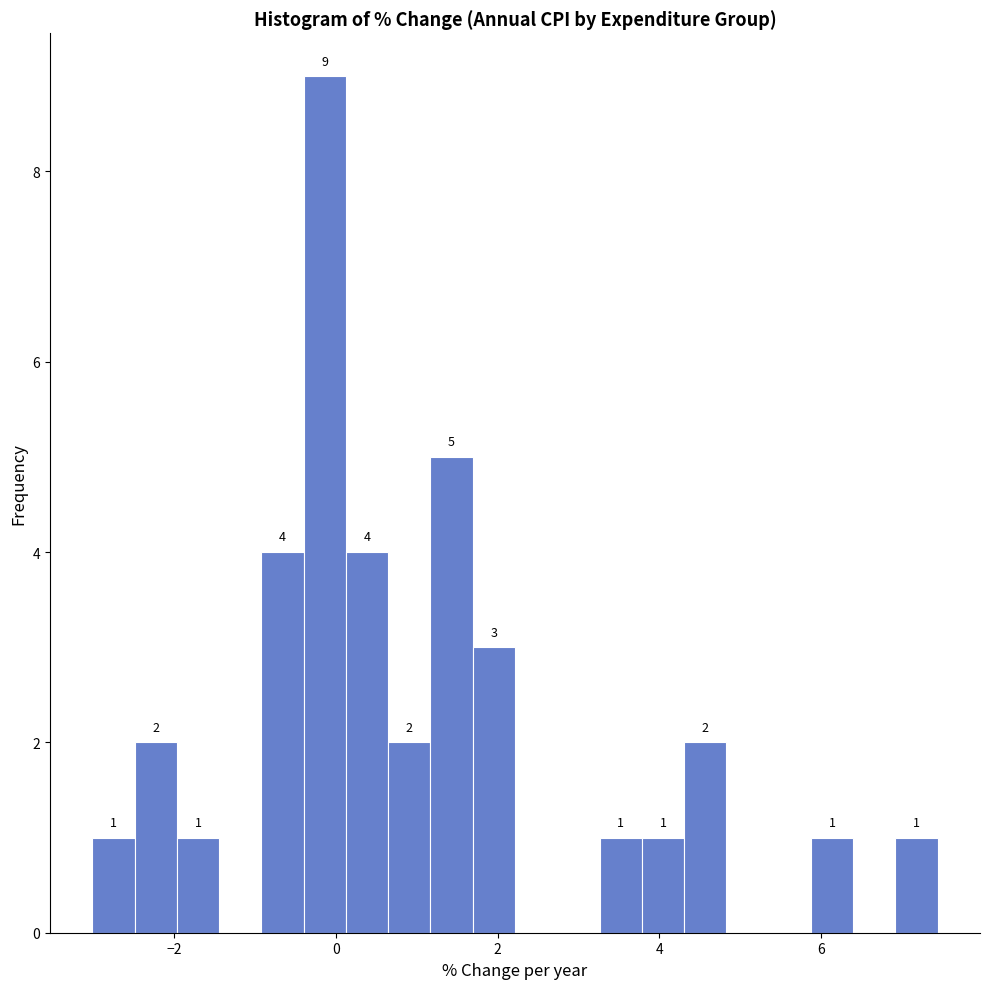

Read against the x-axis, roughly where is the centre of the tallest bar?

-0.2